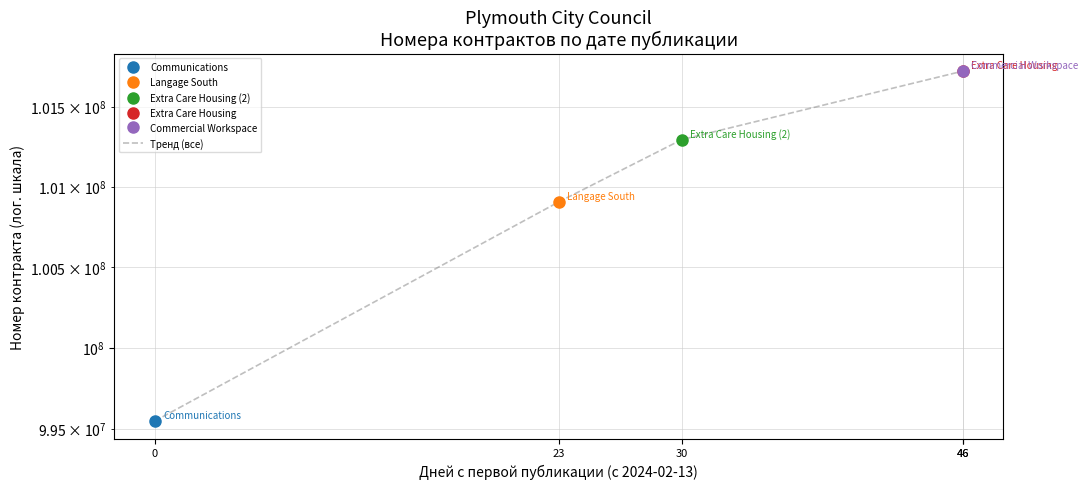

What is the change in value from 0 to 46?

+2176072